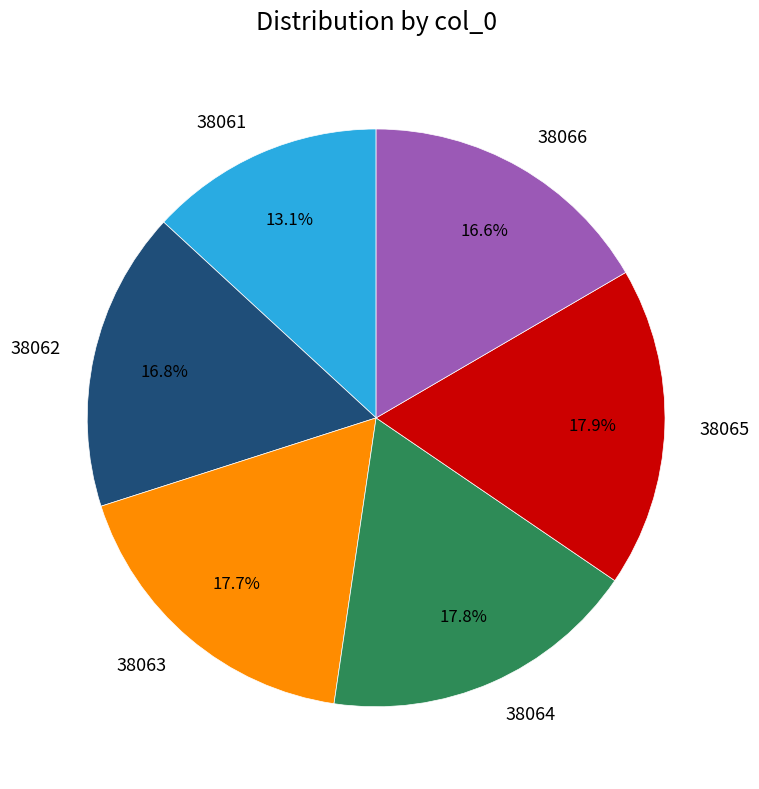

What percentage is the 38062 slice, to the nearest percent?

17%